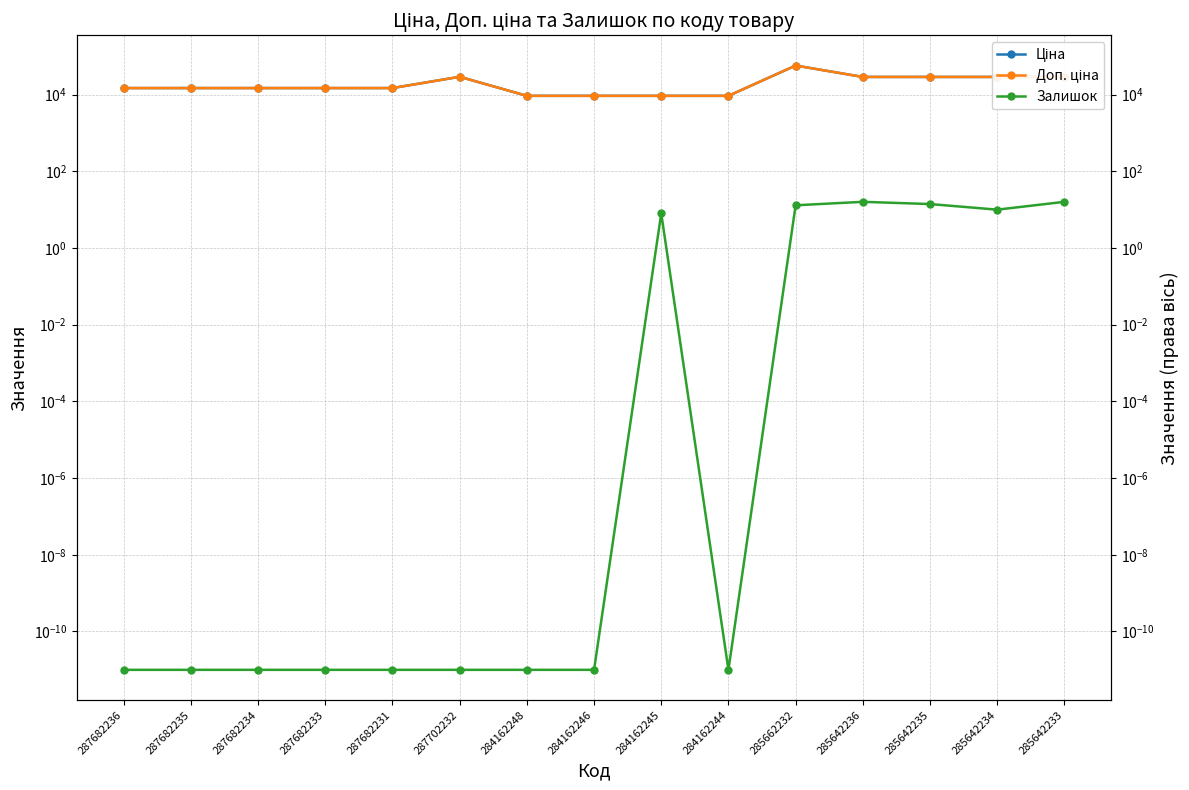

At which category is the sum across all series the highest?

285662232